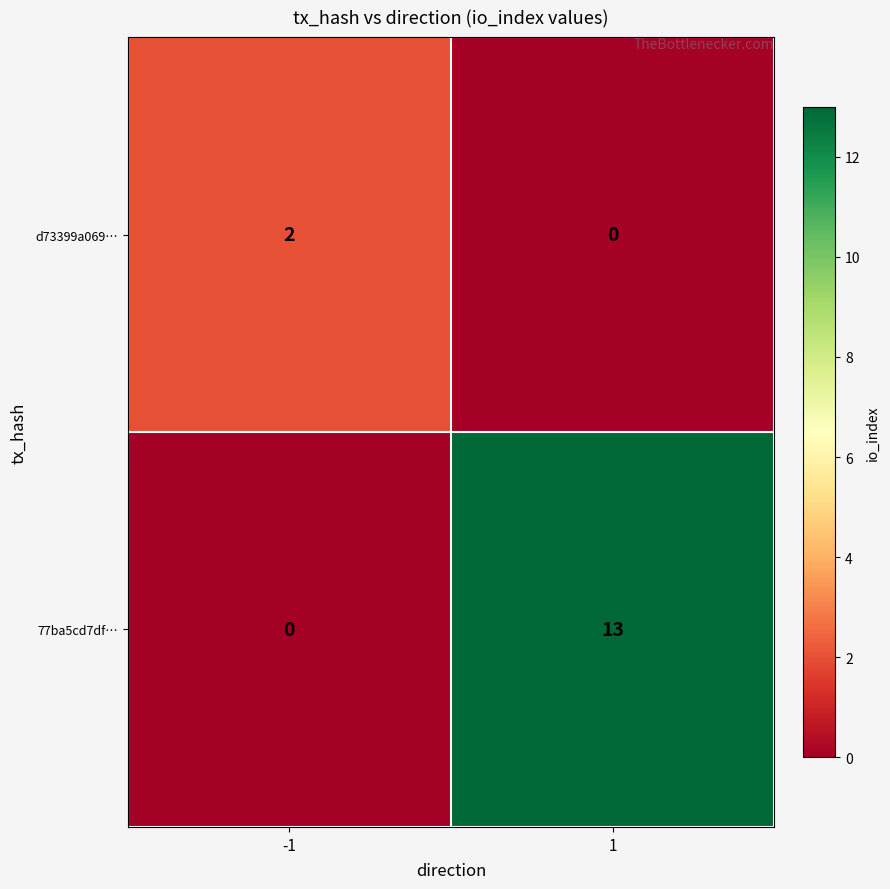

Reading left to right, list all the values displayed in this chart.

d73399a069…: 2	0
77ba5cd7df…: 0	13